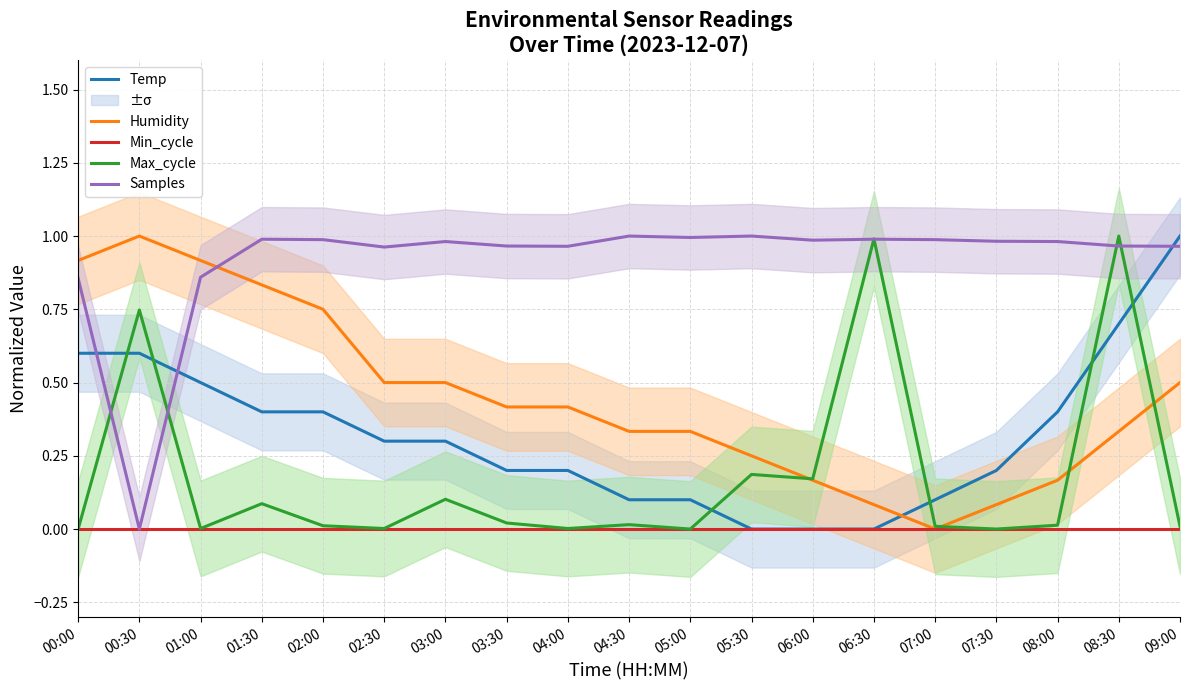

Rank the categories by Samples value from highest to lowest.

05:30, 04:30, 05:00, 01:30, 06:30, 02:00, 07:00, 06:00, 07:30, 03:00, 08:00, 03:30, 08:30, 04:00, 09:00, 02:30, 01:00, 00:00, 00:30